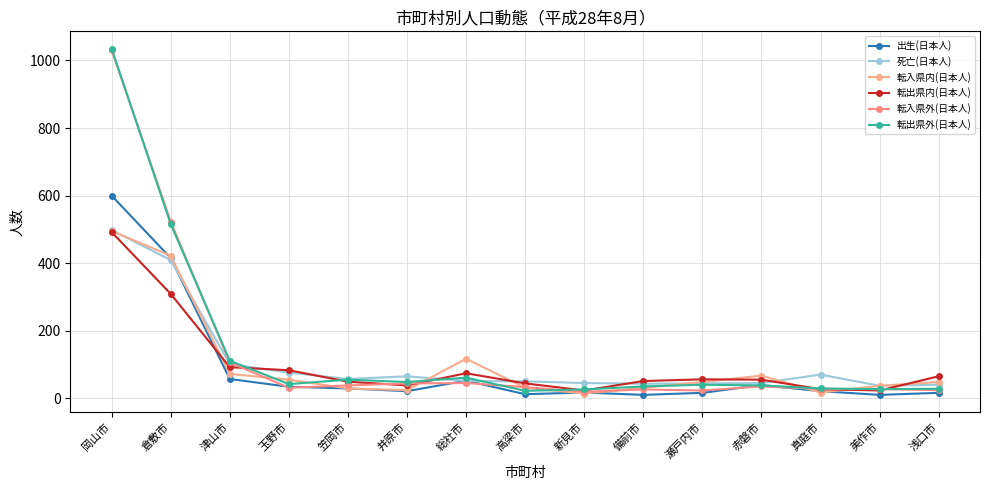

Is it true that 転入県内(日本人) equals 52 at 備前市?

False